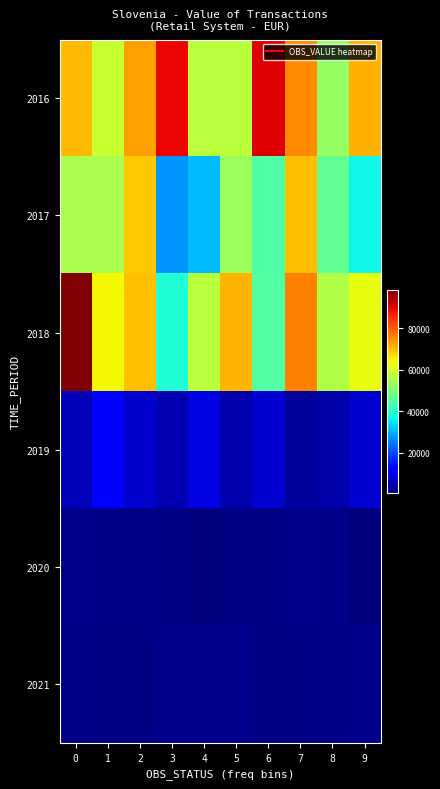

Which has a higher value, 8 or 6?

6